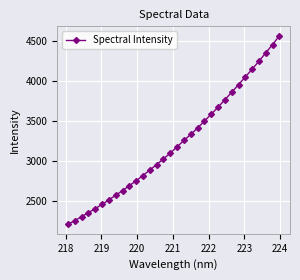

What is the sum of all values?

103285.1